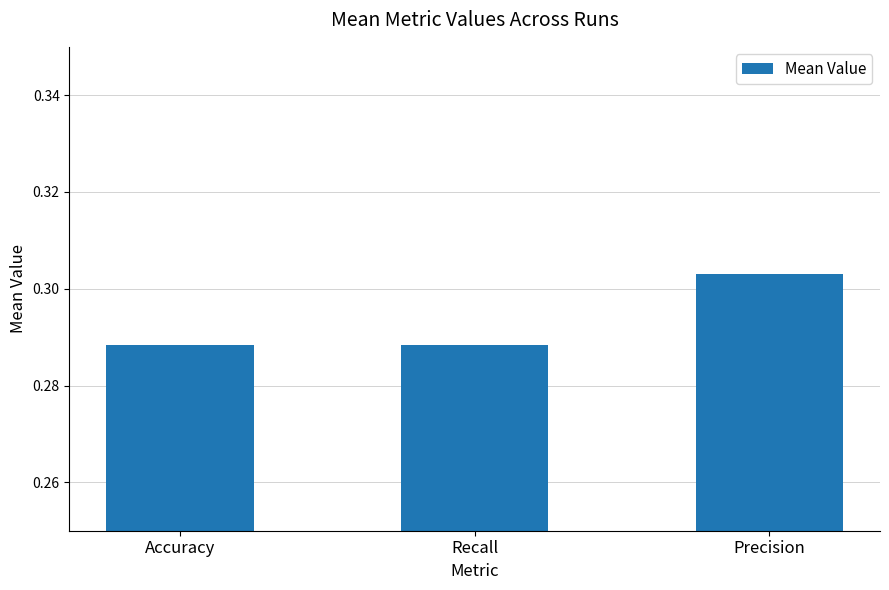

Which category has the highest value across all series?

Precision